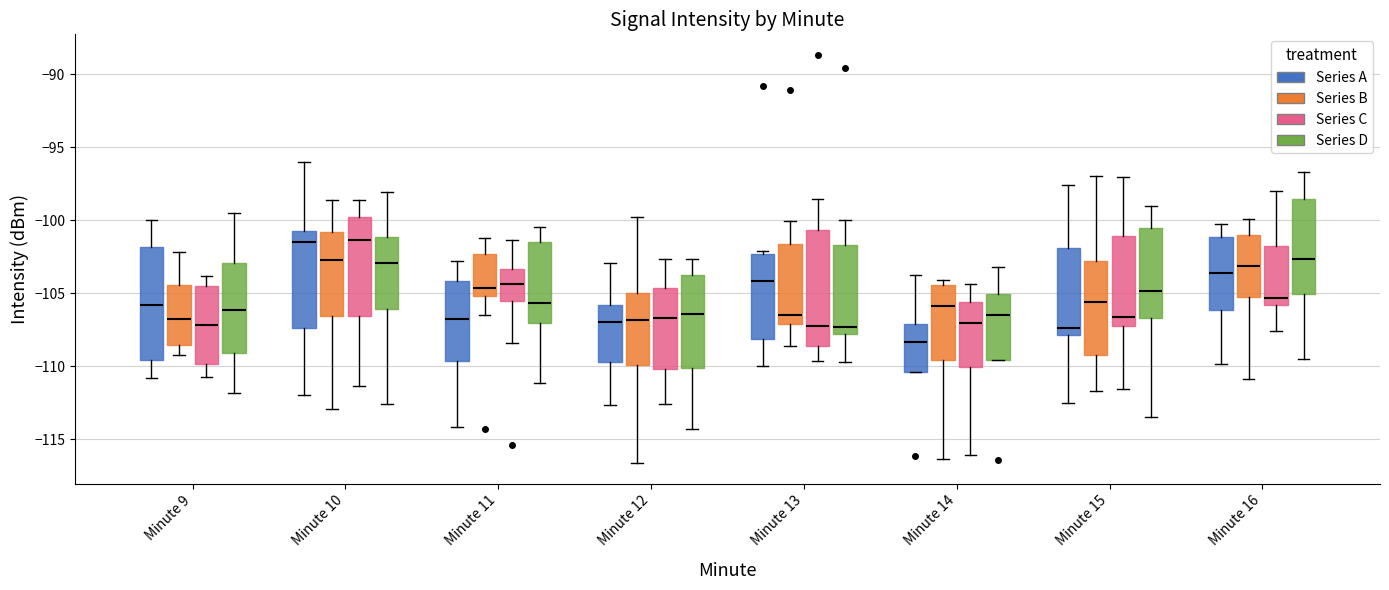

Which box's median line is the lowest?

Minute 14 (Series A)